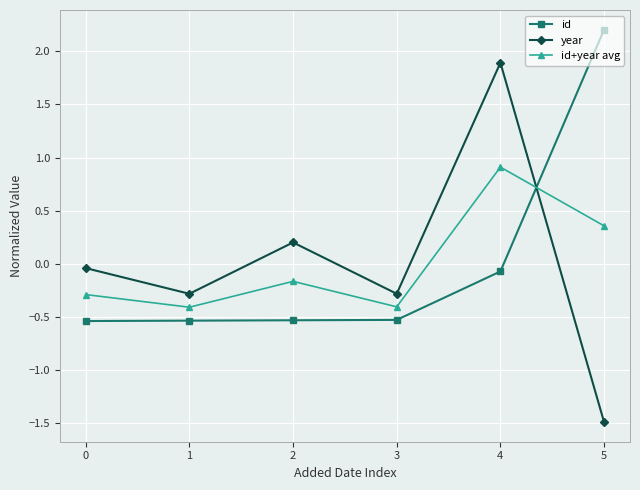

What is the sum of the year values at 4 and 1?

1.6